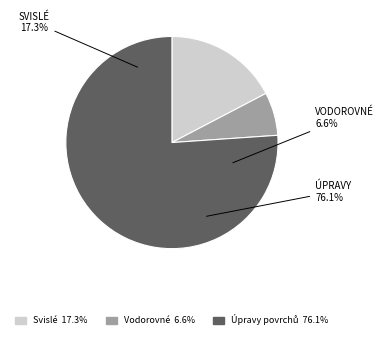

Combined, what portion of the pie is Svislé a kompletní konstrukce and Vodorovné konstrukce?

23.9%